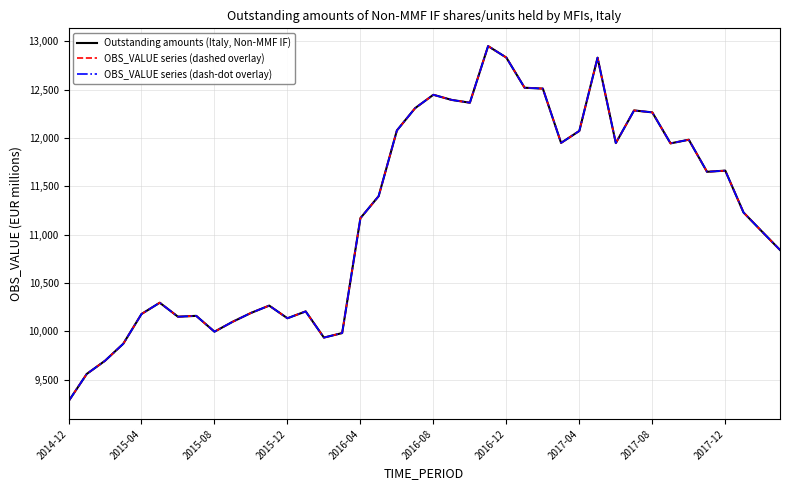

What is the sum of all OBS_VALUE series (dash-dot overlay) values?

448647